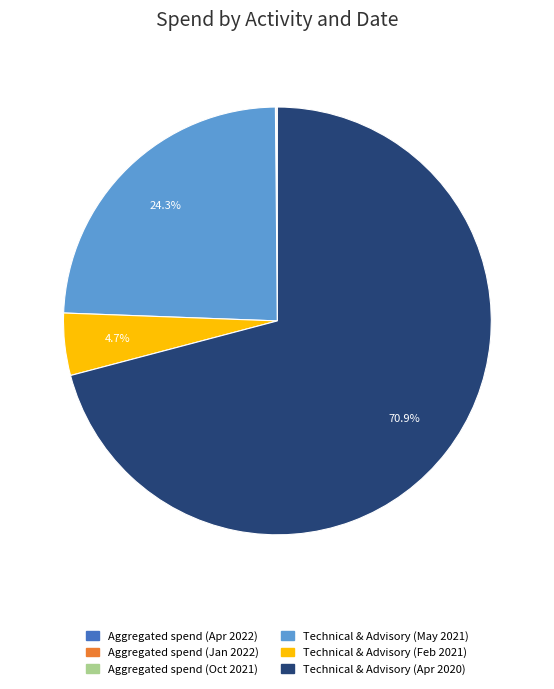

Does Technical & Advisory (May 2021) account for over 50% of the chart?

No